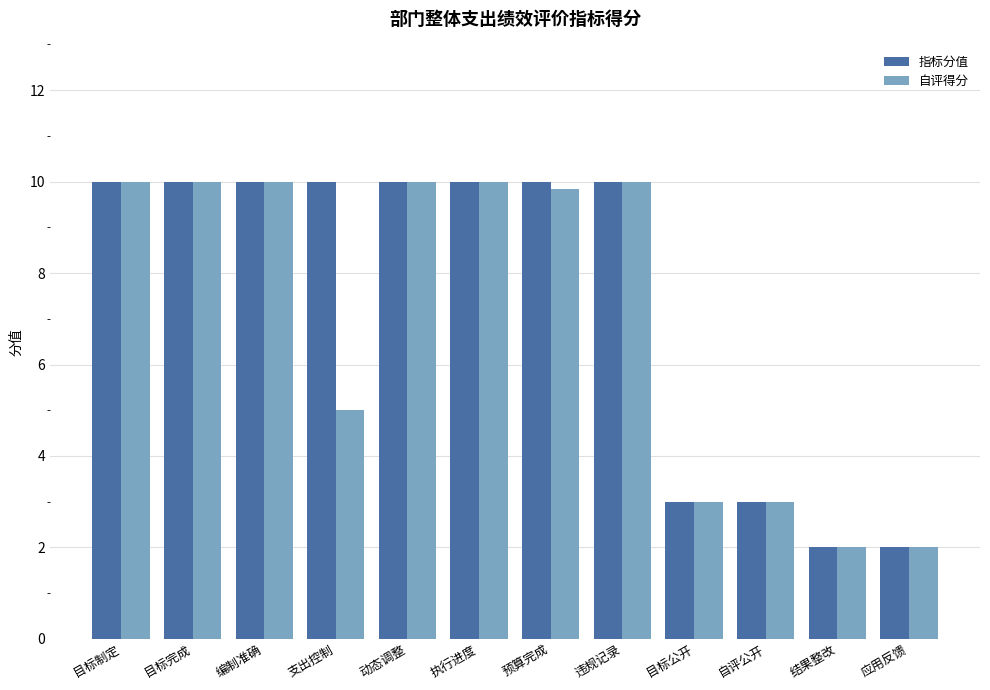

What is the lowest value of the 自评得分 series?

2.0